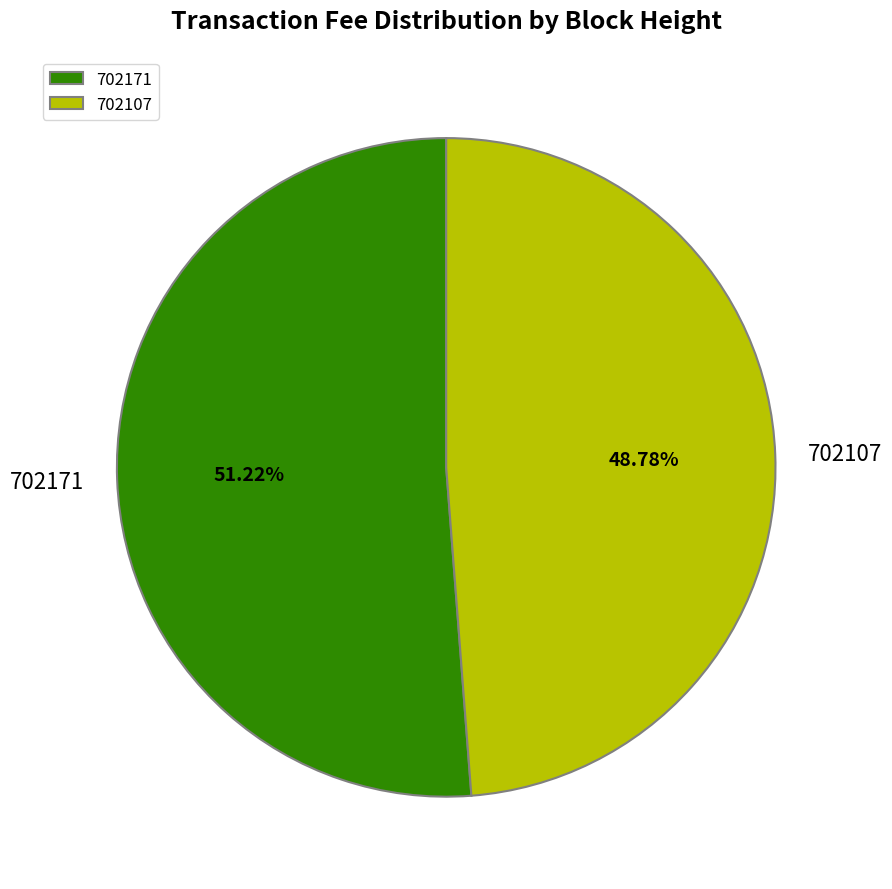

To the nearest percent, what percentage of the pie is 702107?

49%